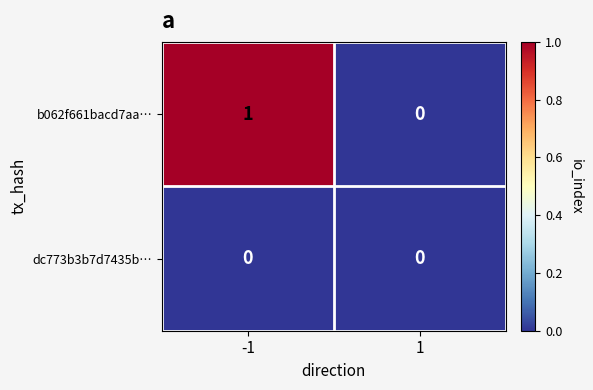

Reading left to right, transcribe all the data shown in this chart.

b062f661bacd7aa…: -1=1	1=0
dc773b3b7d7435b…: -1=0	1=0